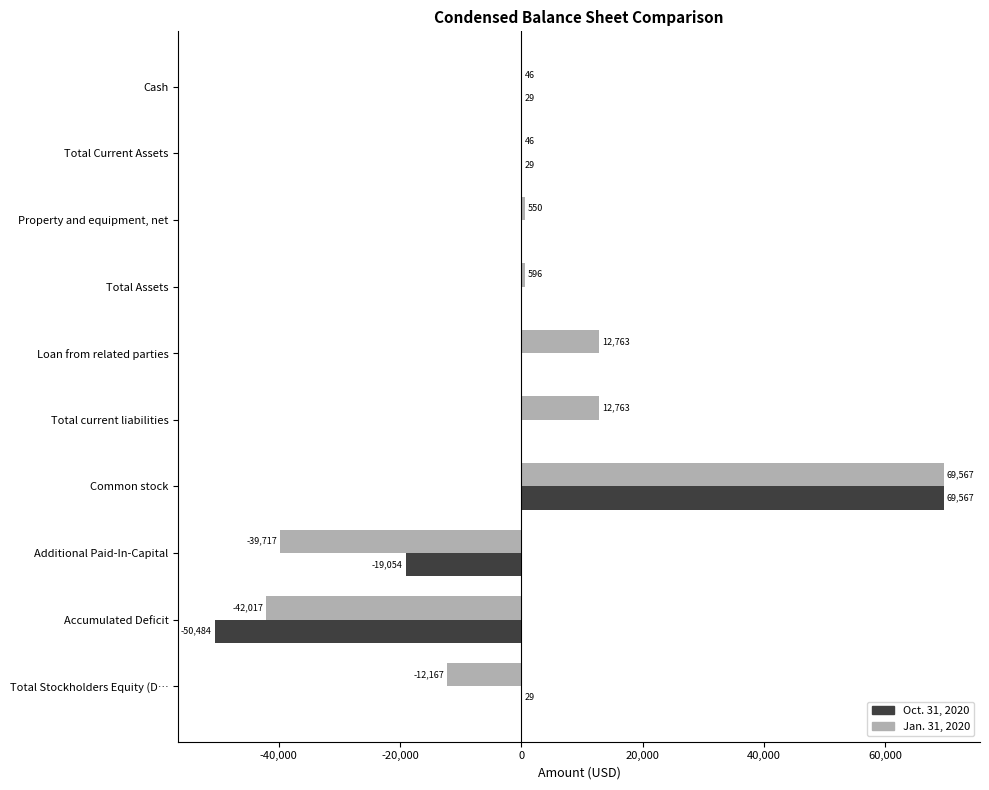

At which category does the chart reach its peak across all series?

Common stock